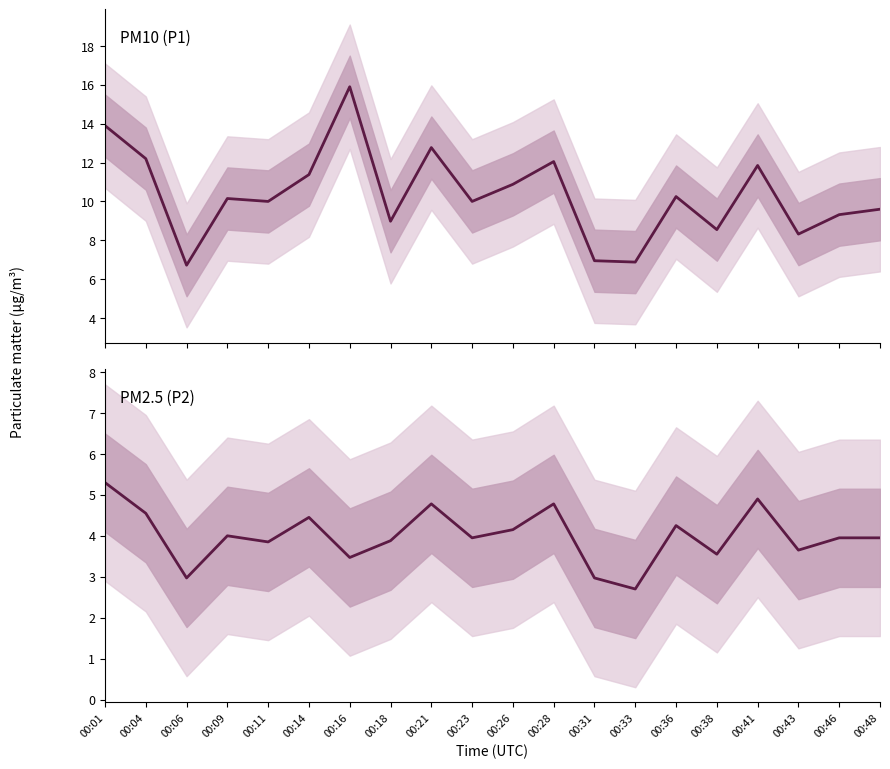

What is the difference between the P2 values at 00:23 and 00:16?

0.5